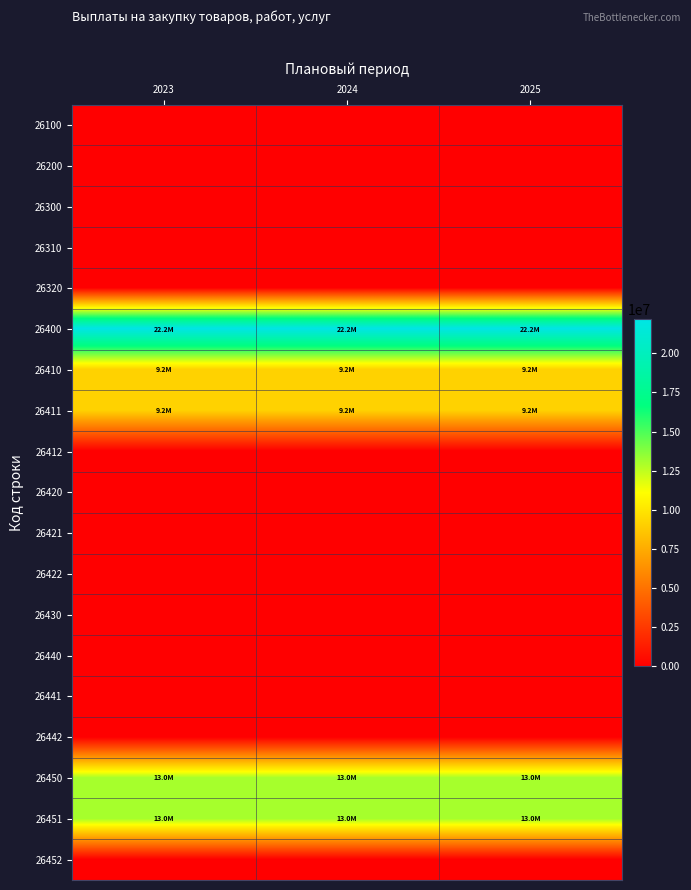

How many data points does each series have?

3